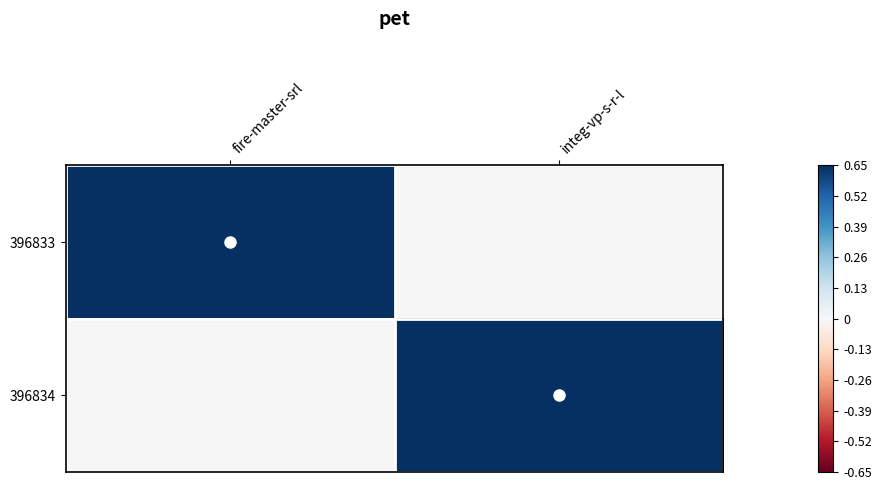

Which series has the largest total across all categories?

396833